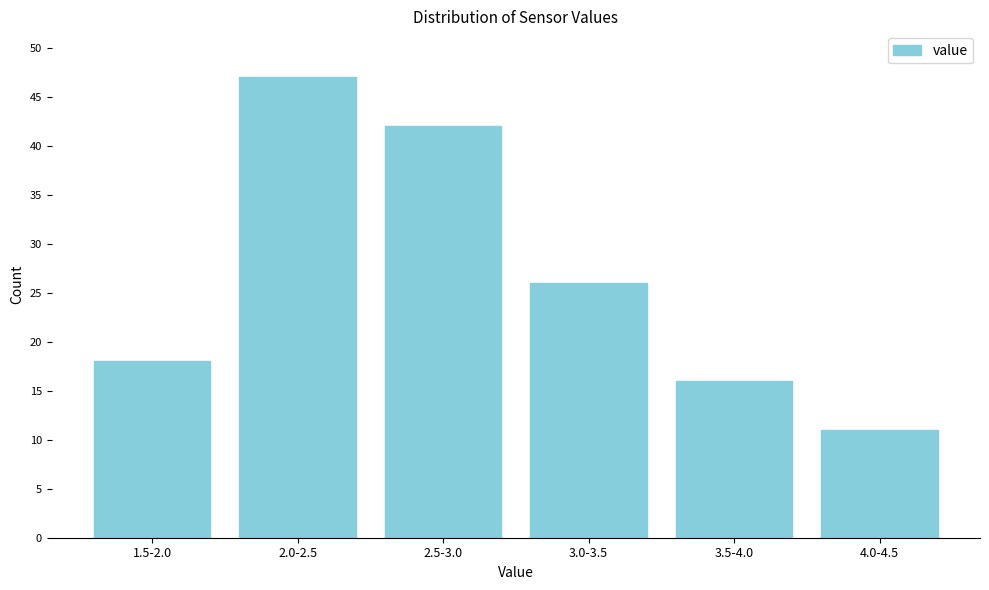

Reading left to right, list all the values displayed in this chart.

18	47	42	26	16	11